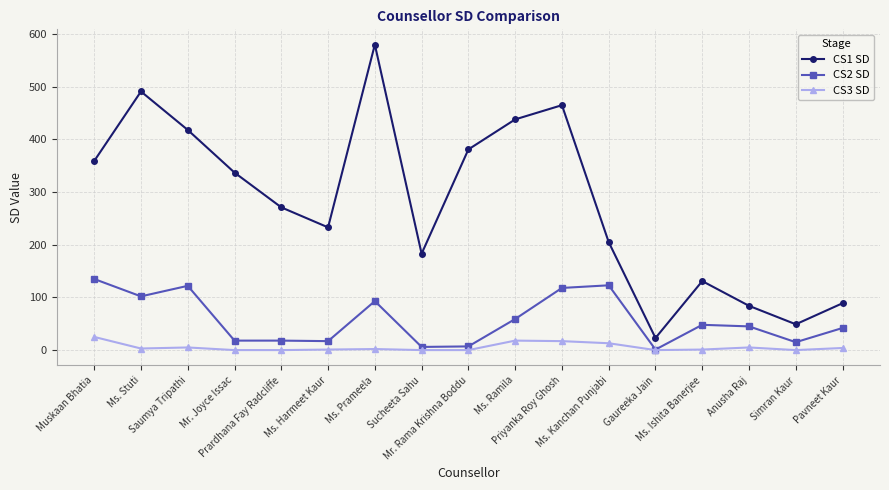

What are all the series names shown in the legend?

CS1 SD, CS2 SD, CS3 SD